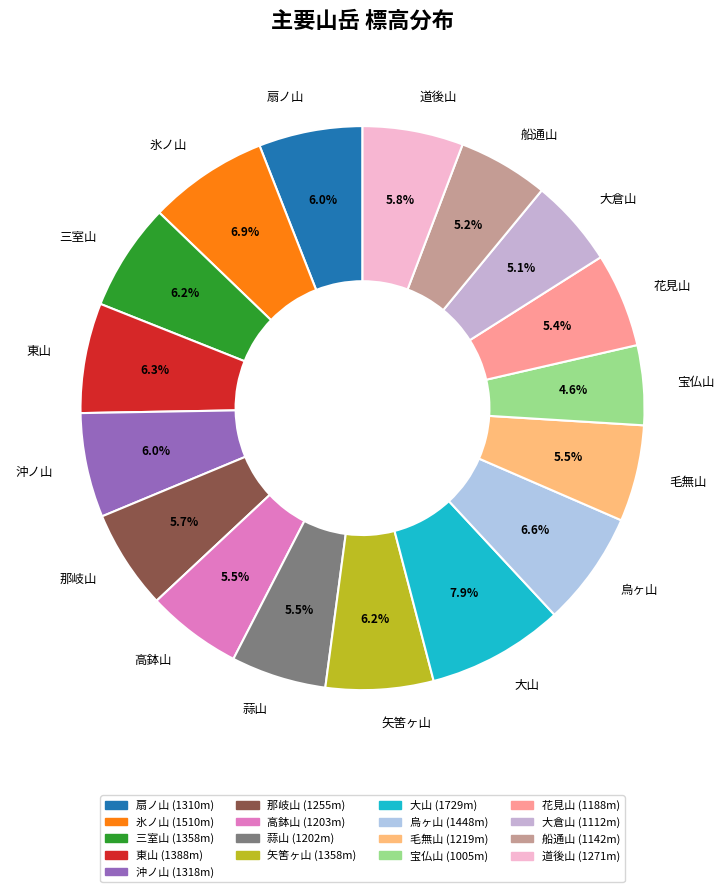

How many slices are in this pie chart?

17